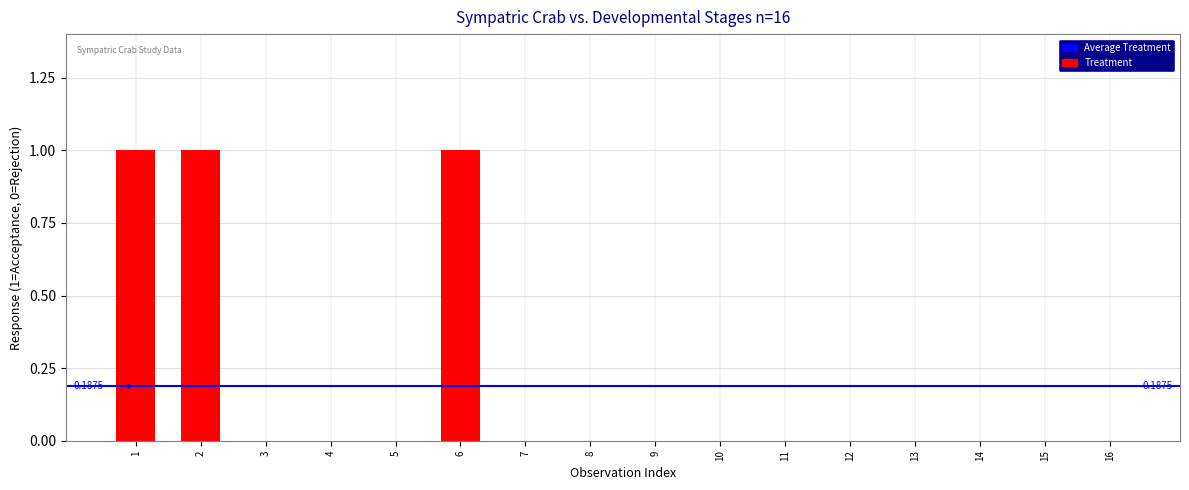

Reading right to left, extract all data points from this chart.

0	0	0	0	0	0	0	0	0	0	1	0	0	0	1	1